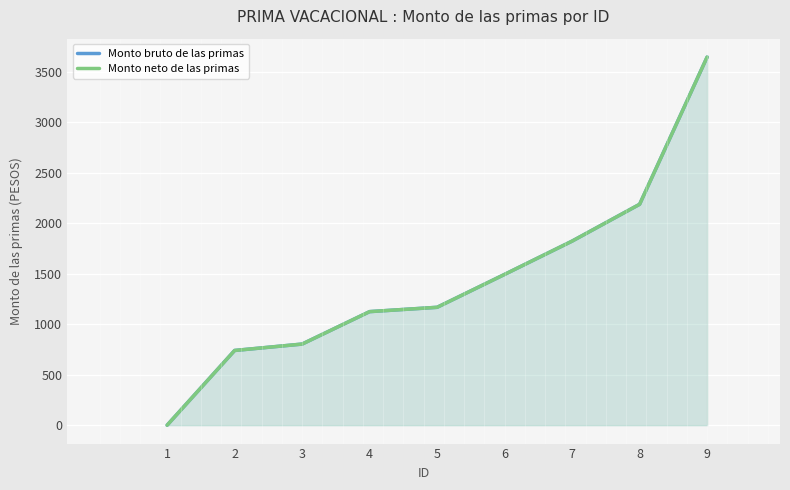

How many categories are shown in the chart?

9